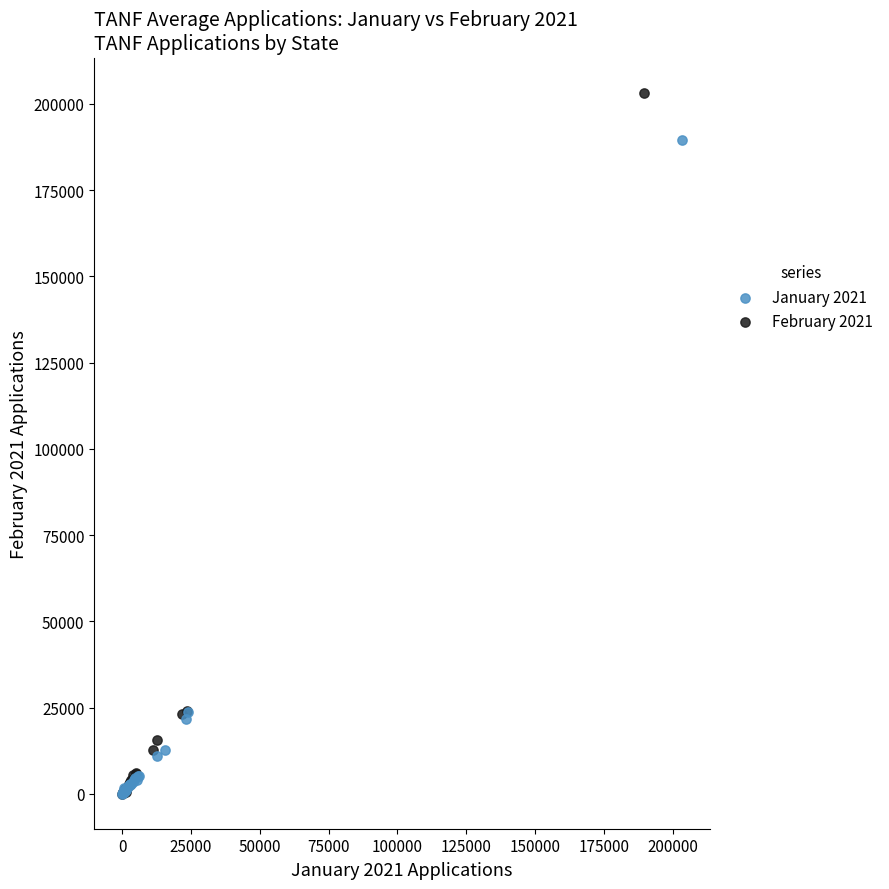

What are all the series names shown in the legend?

January 2021, February 2021